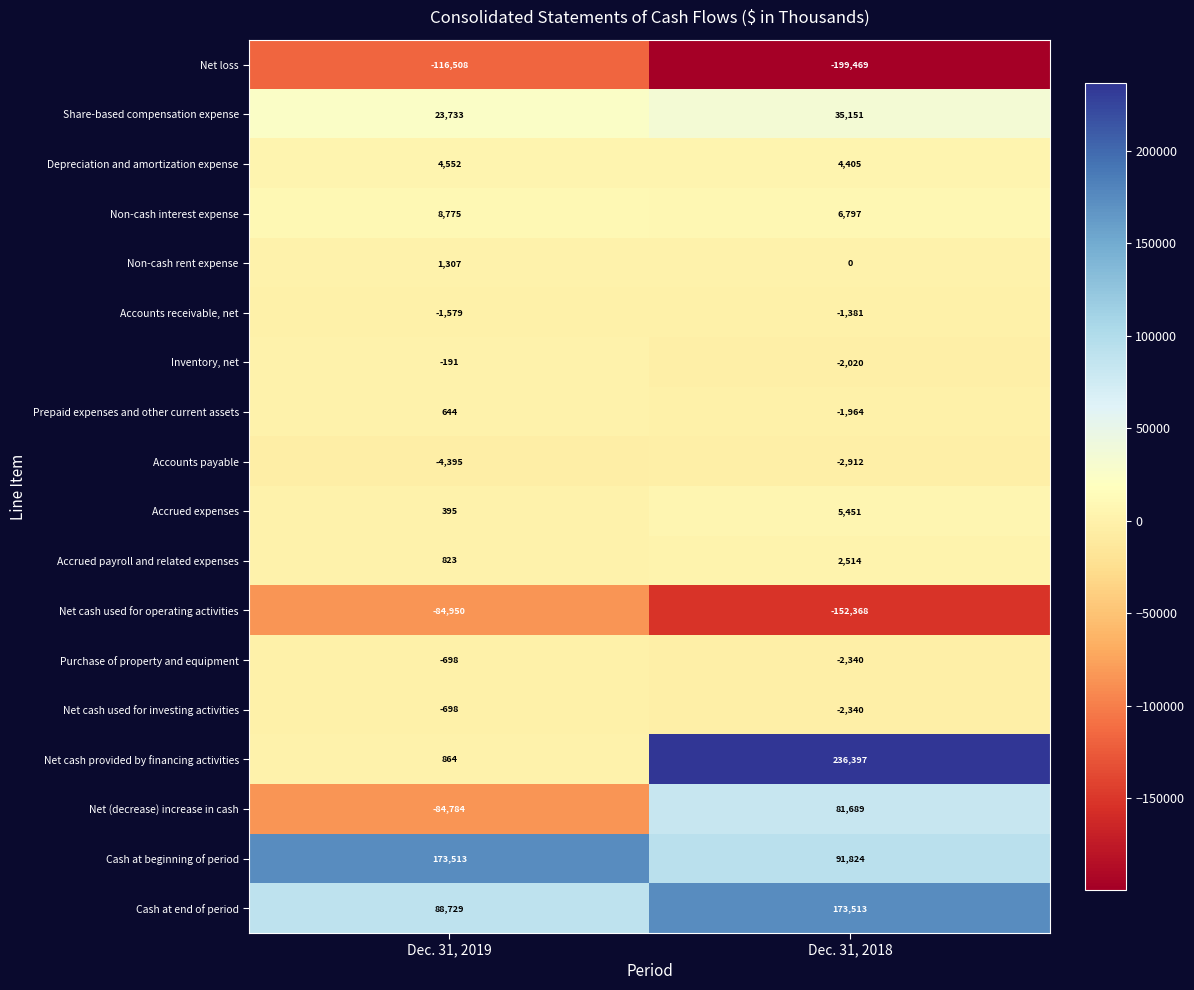

What is the difference between the Cash at end of period values at Dec. 31, 2018 and Dec. 31, 2019?

84784